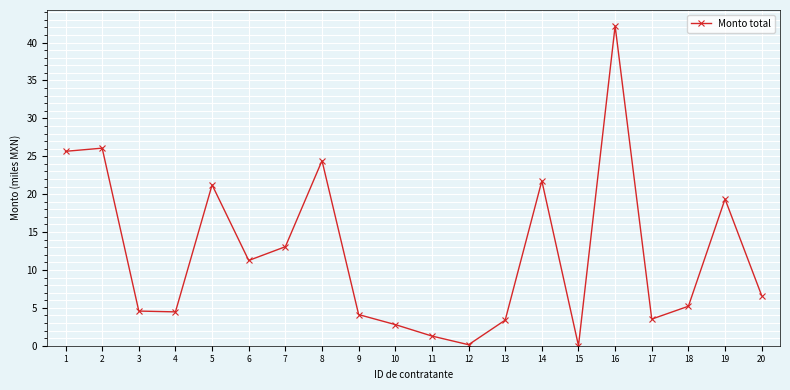

True or false: the data shows 13.9 at 5.

False